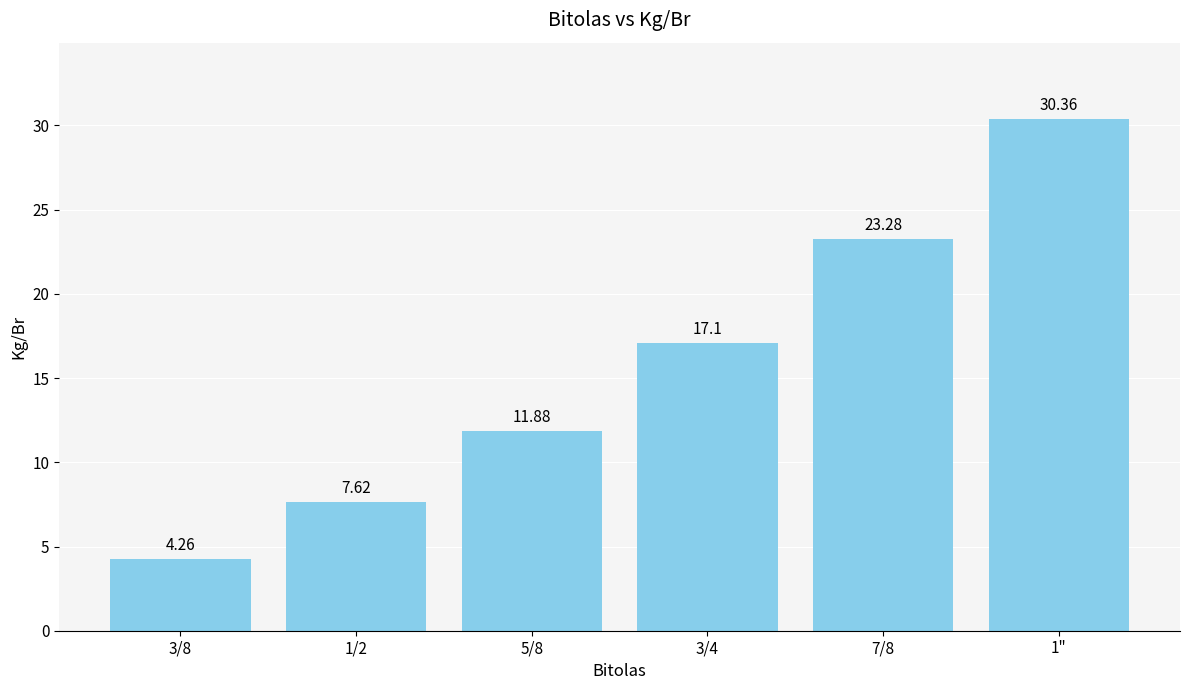

Which label corresponds to the largest value in the chart?

1"